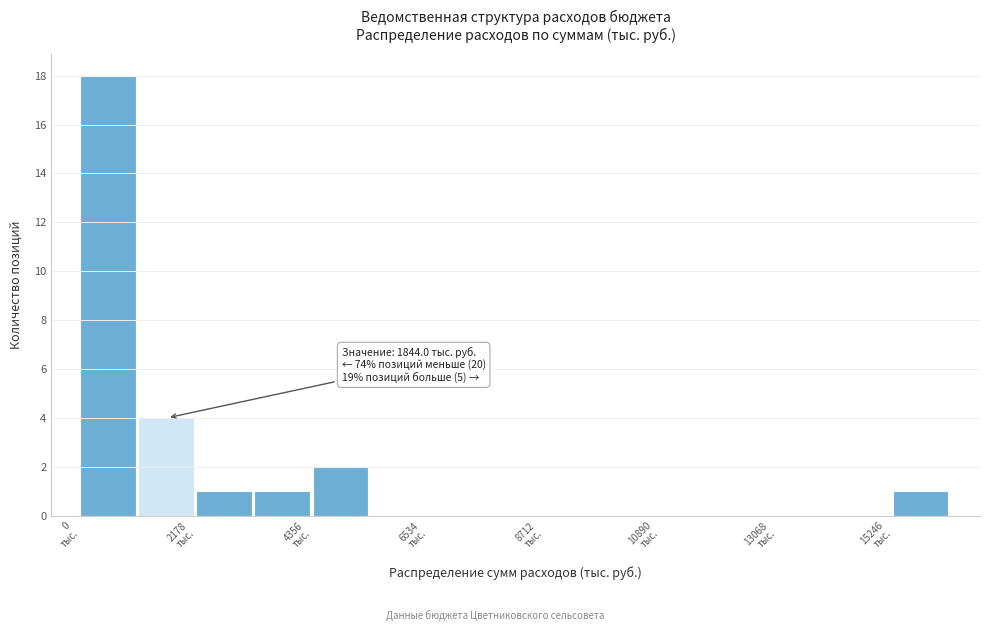

Around what value on the x-axis is the tallest bar? Give the approximate position of its centre, as read against the axis.

500